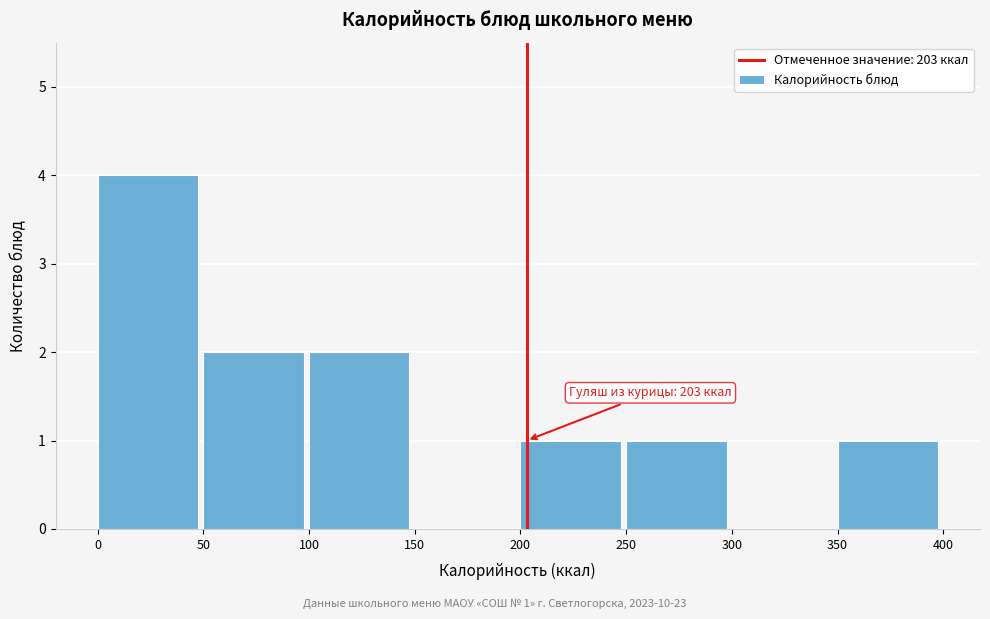

Over which range of the x-axis is the bar tallest?

0 to 50